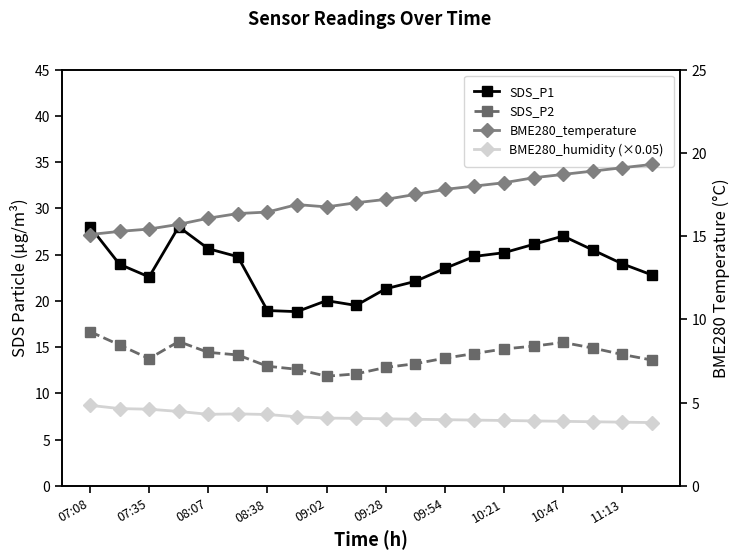

Which series has the largest total across all categories?

SDS_P1